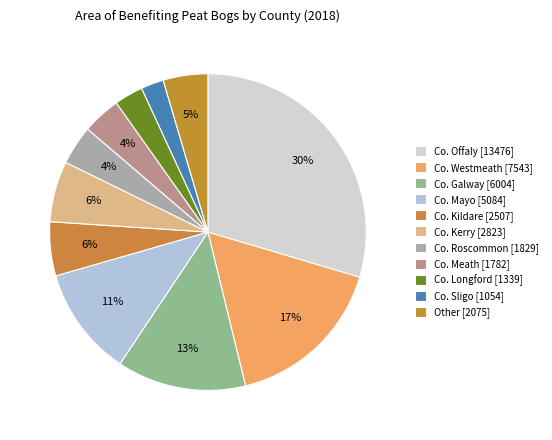

What percentage is the Co. Westmeath slice, to the nearest percent?

17%